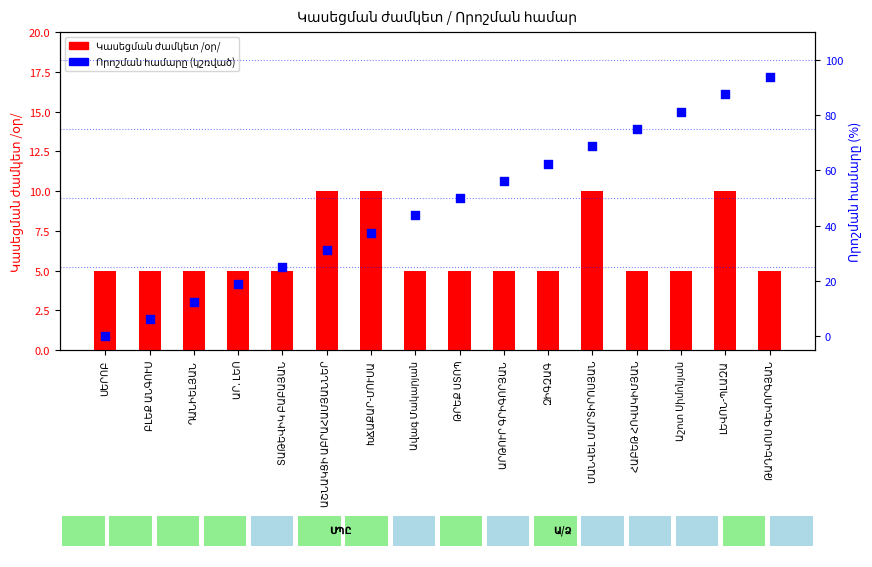

At which category is the sum across all series the highest?

ԹԱԴԵՎՈՍ ԳԵՎՈՐԳՅԱՆ